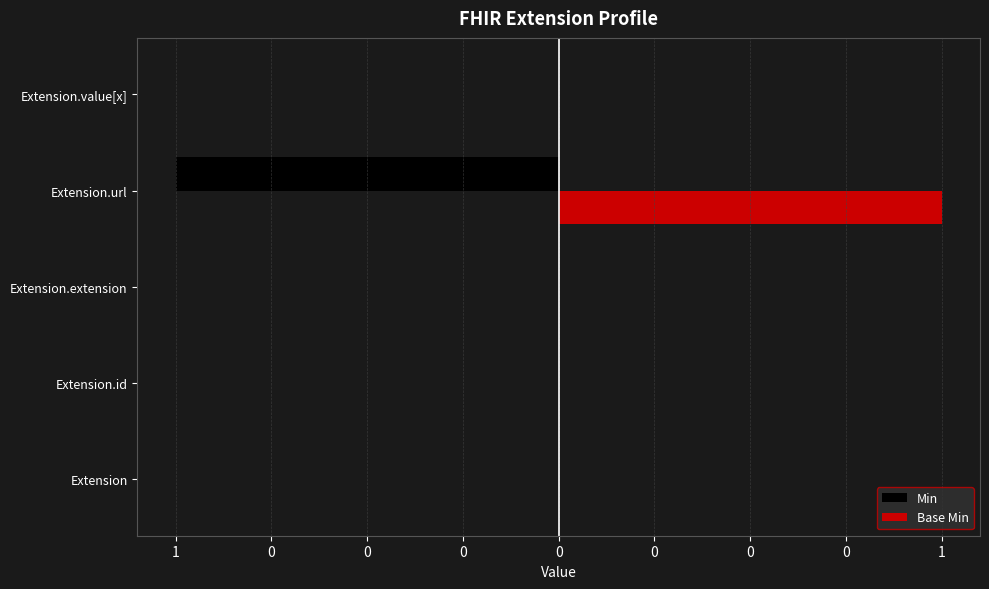

At how many categories does at least one series exceed 0?

1